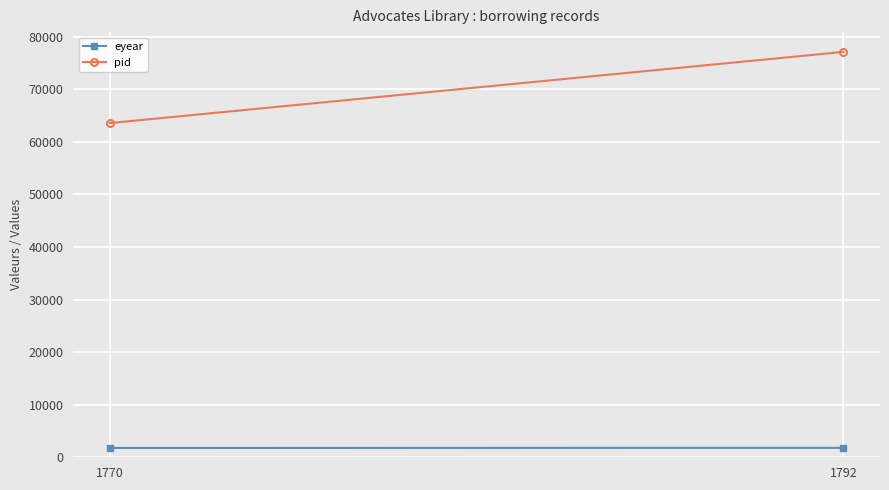

True or false: eyear has a value of 1773 at 1770.

True